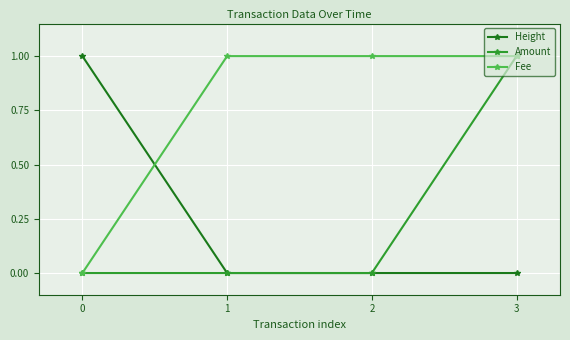

Between 2 and 3, which series saw the biggest shift?

Amount